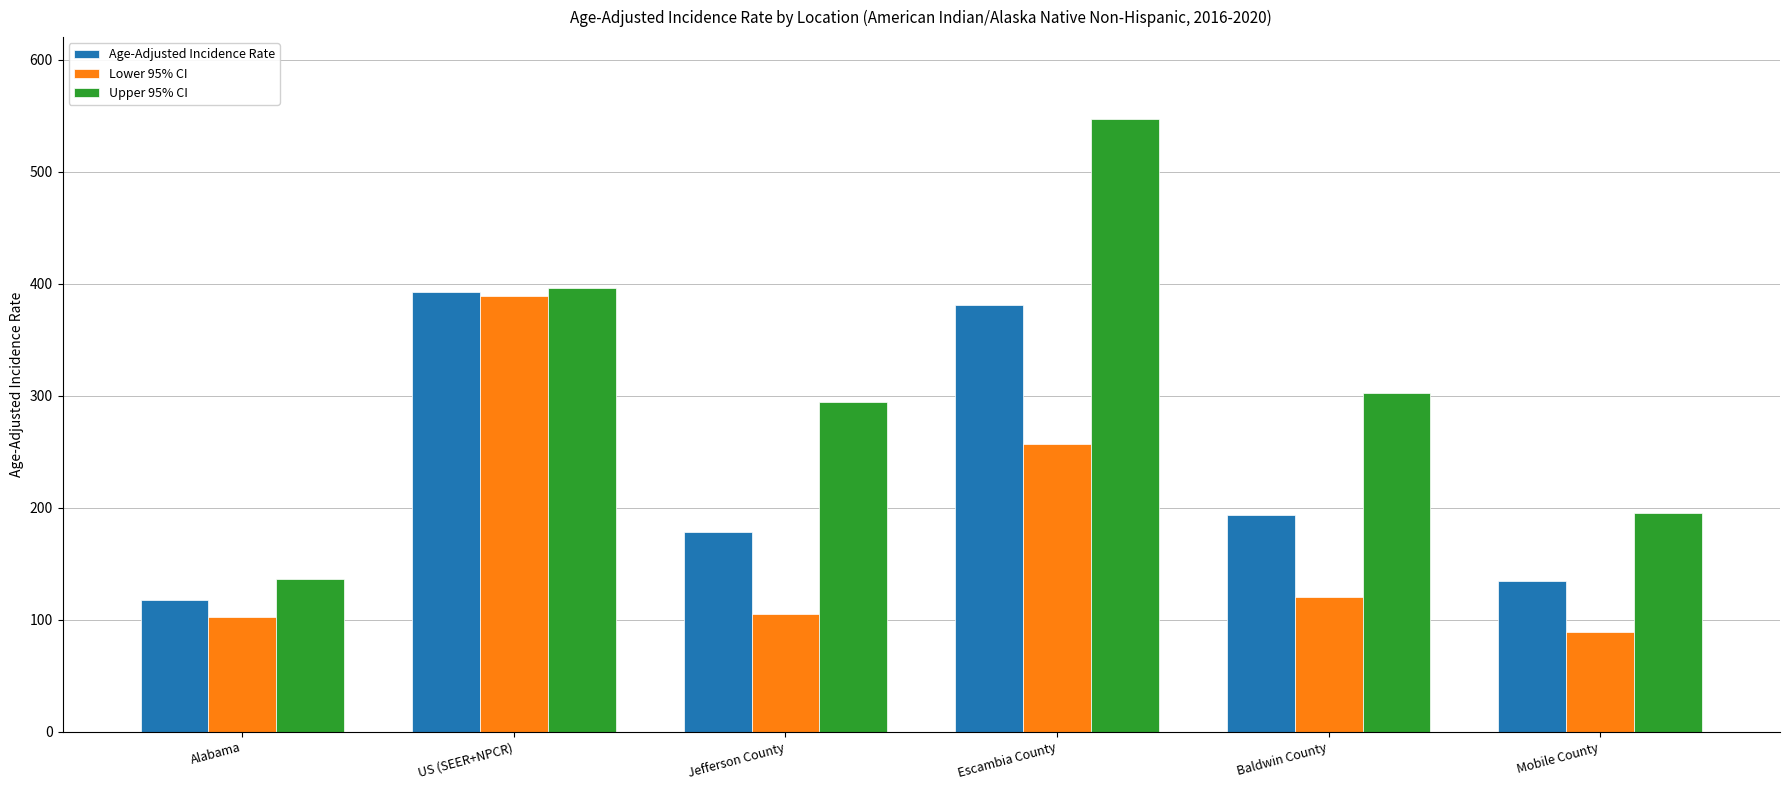

List the series in order of their overall mean, highest first.

Upper 95% CI, Age-Adjusted Incidence Rate, Lower 95% CI